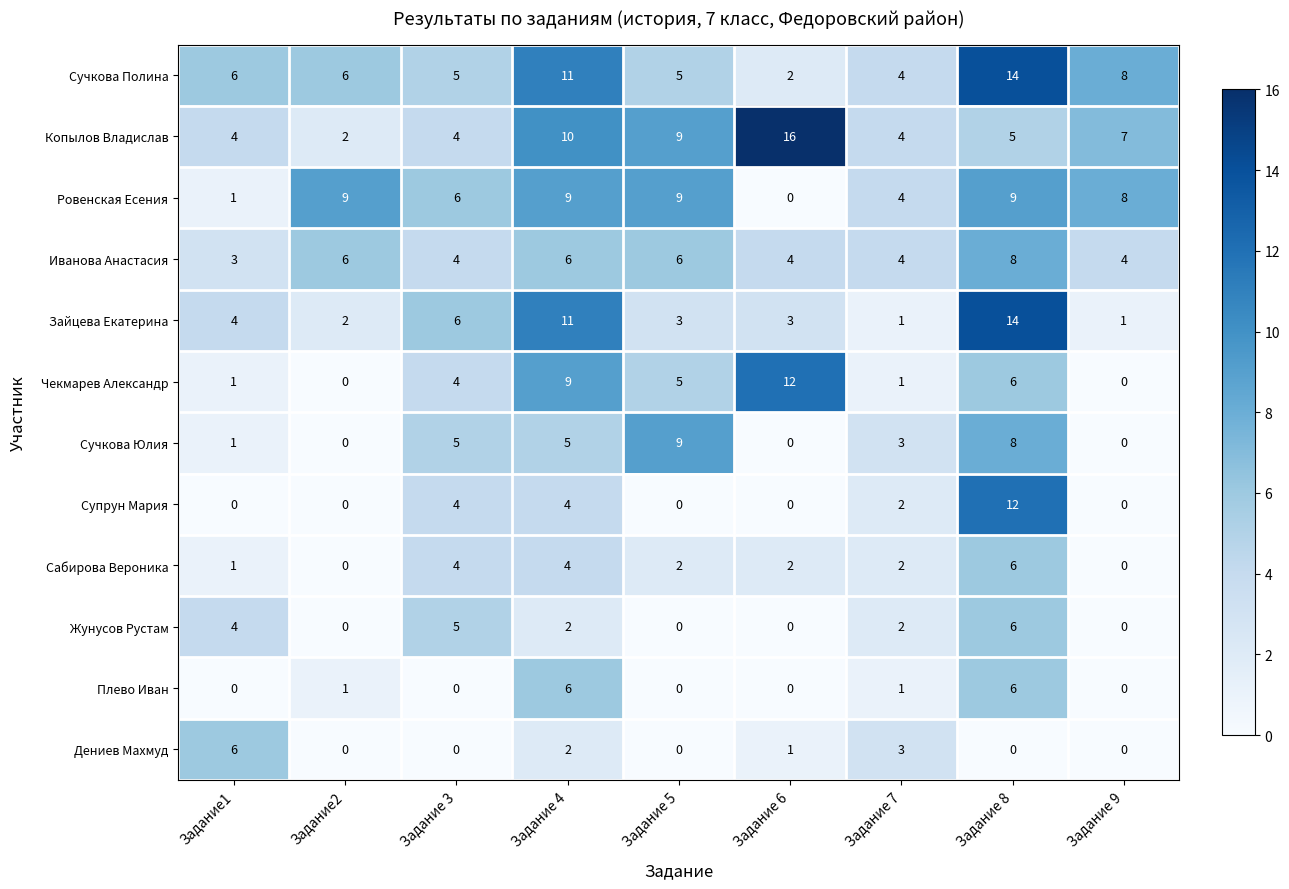

What is the difference between the Чекмарев Александр values at Задание 6 and Задание1?

11